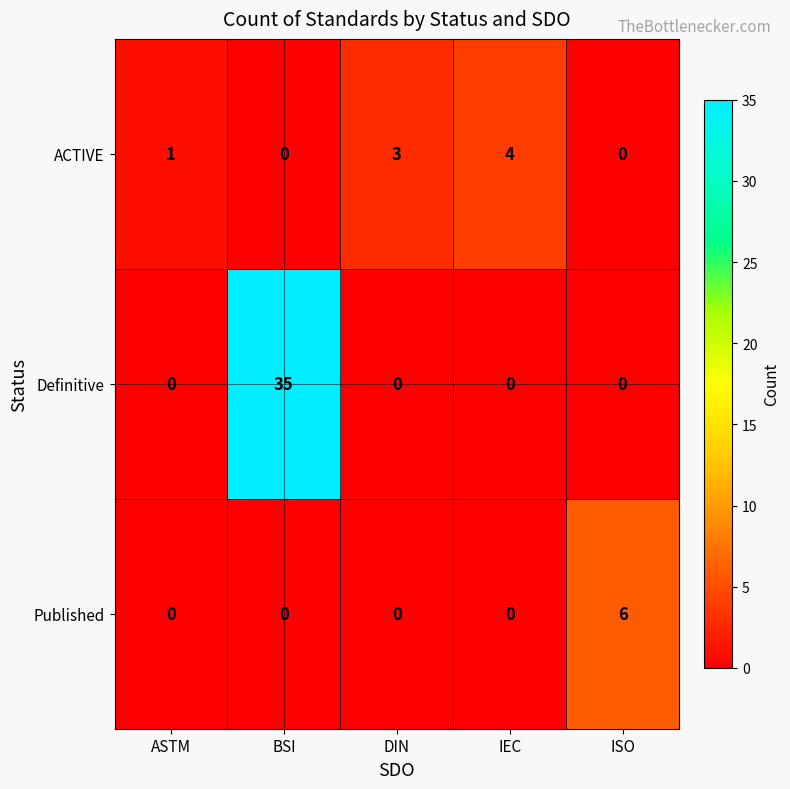

What is the spread (max minus min) of values at IEC?

4